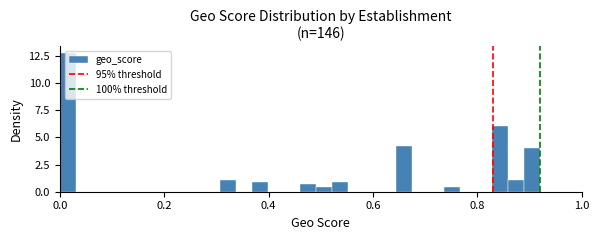

Around what value on the x-axis is the tallest bar? Give the approximate position of its centre, as read against the axis.

0.02